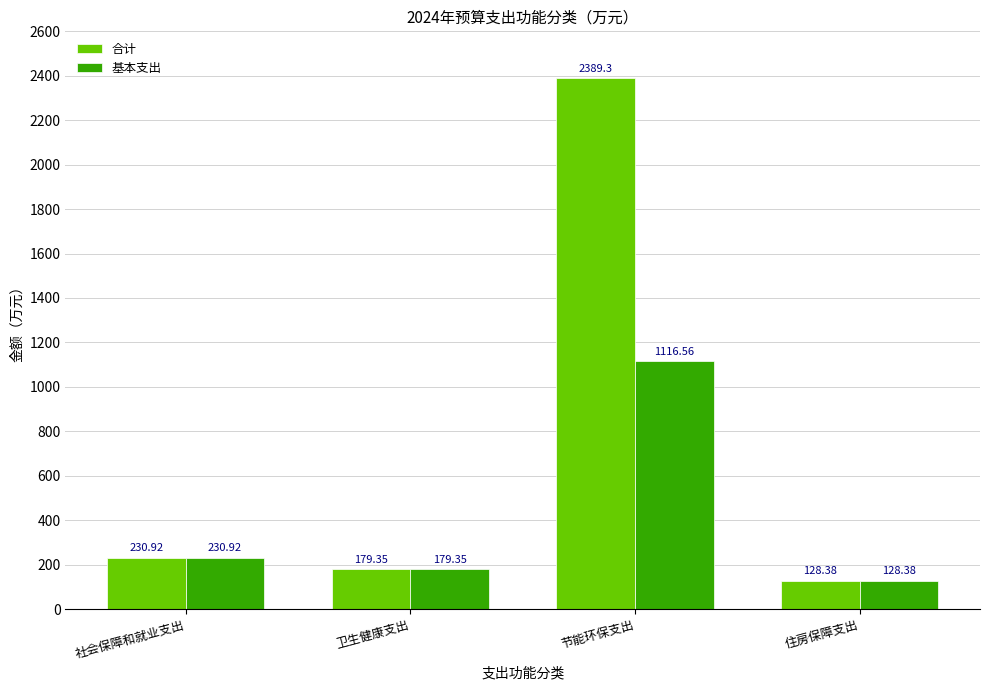

What is the total value across all series at 社会保障和就业支出?

461.8